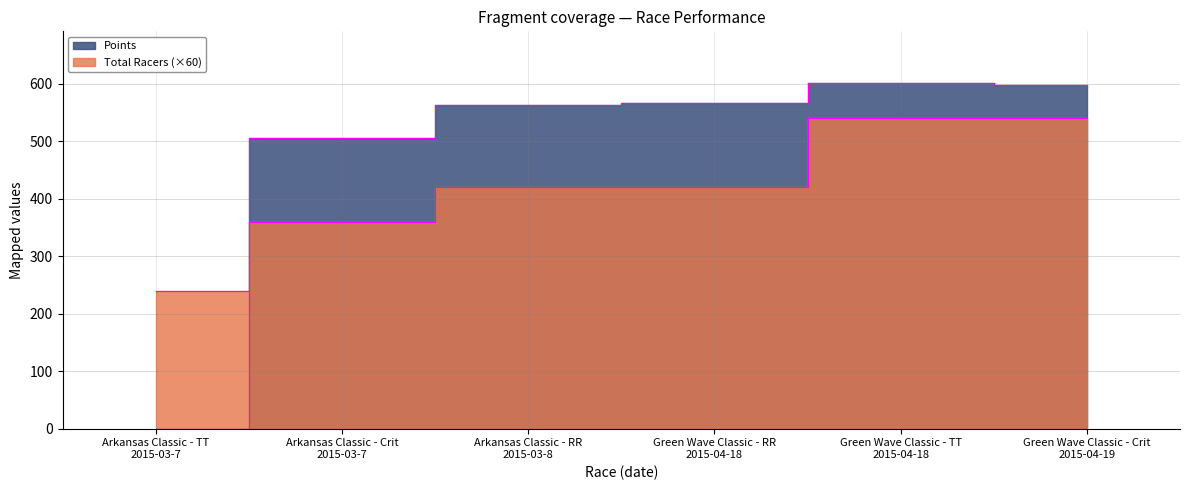

Where is Total Racers nearest to the value 390?

Arkansas Classic - Crit 2015-03-7